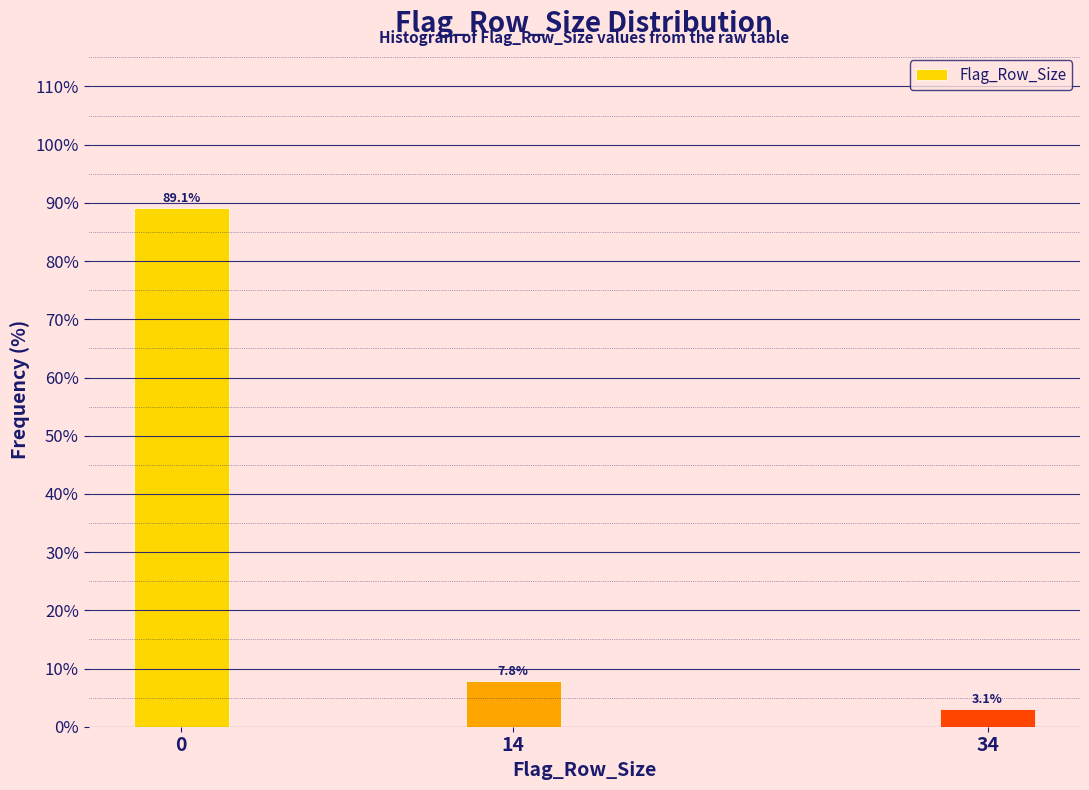

Reading left to right, transcribe all the data shown in this chart.

89.1	7.8	3.1